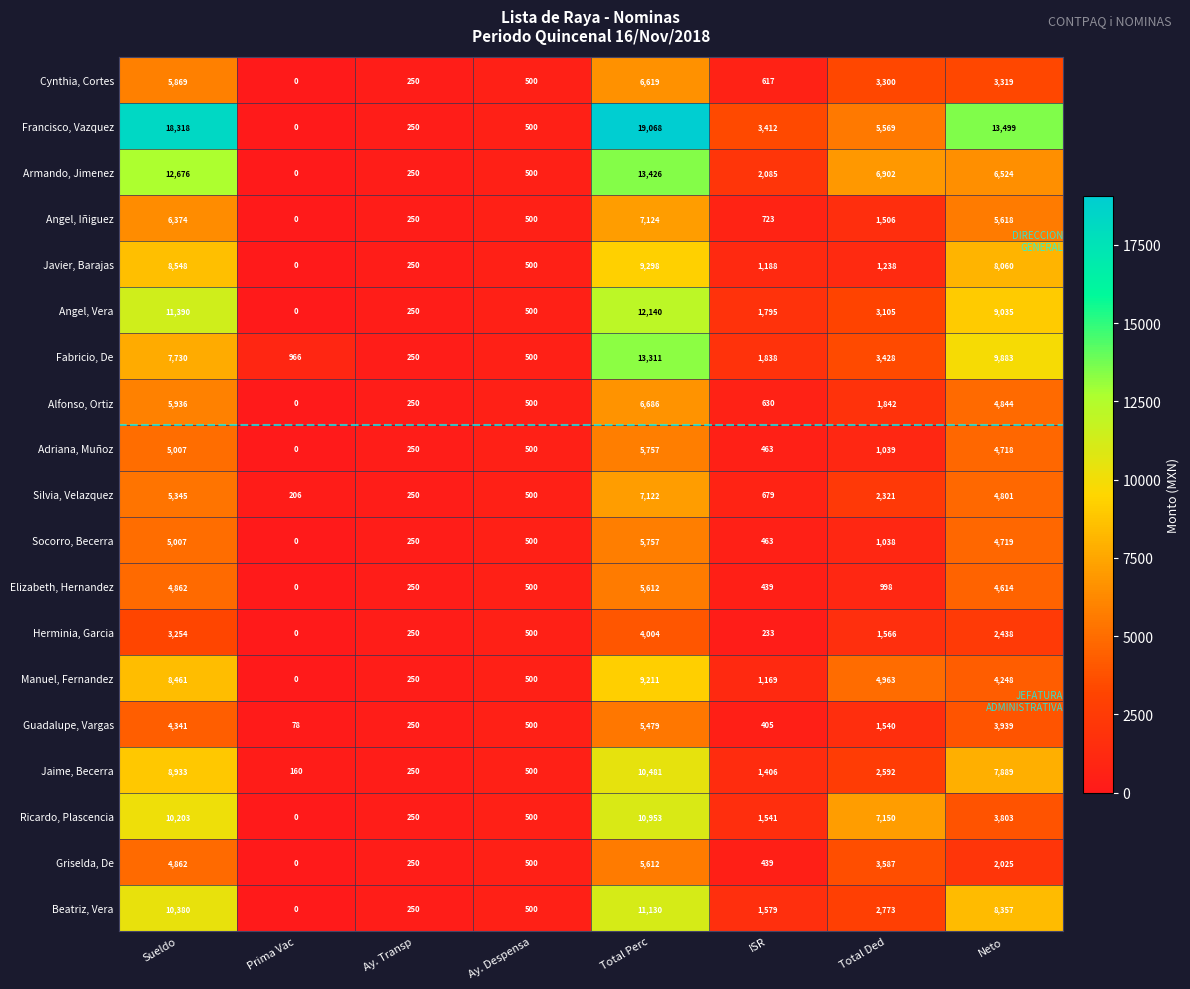

What is the sum of all Beatriz, Vera values?

34969